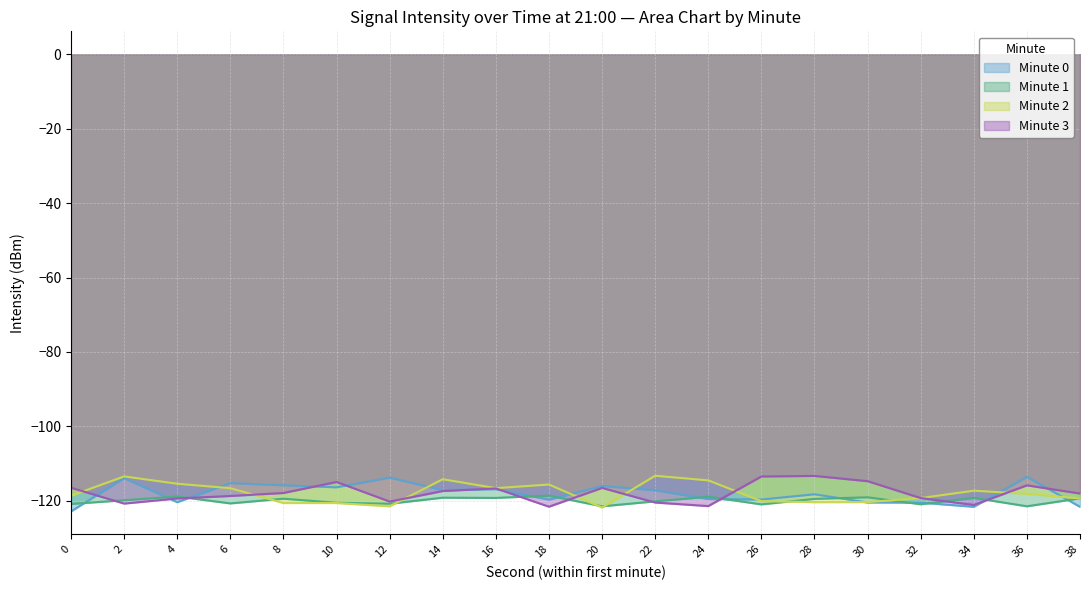

The value at 2 is -67.9. True or false?

False